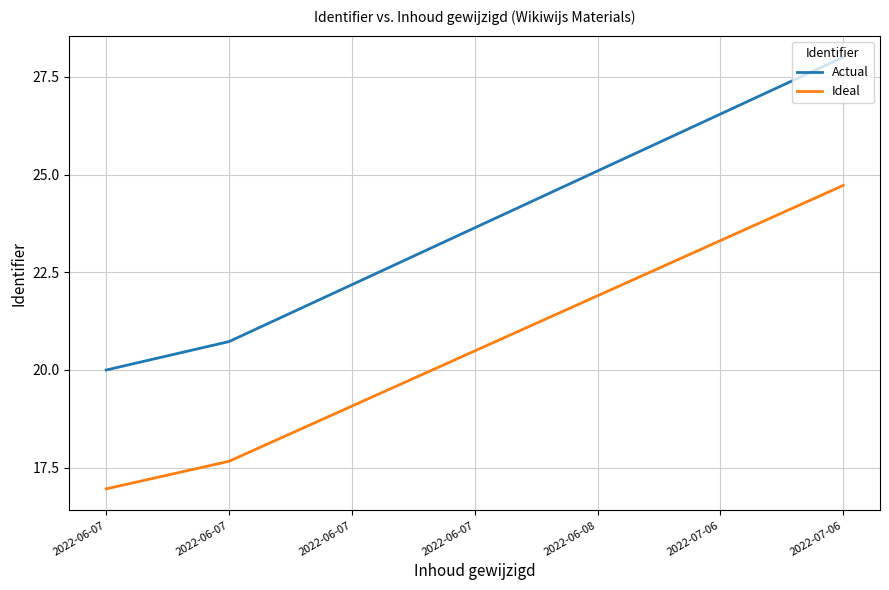

What is the average value of the Actual series?

23.7